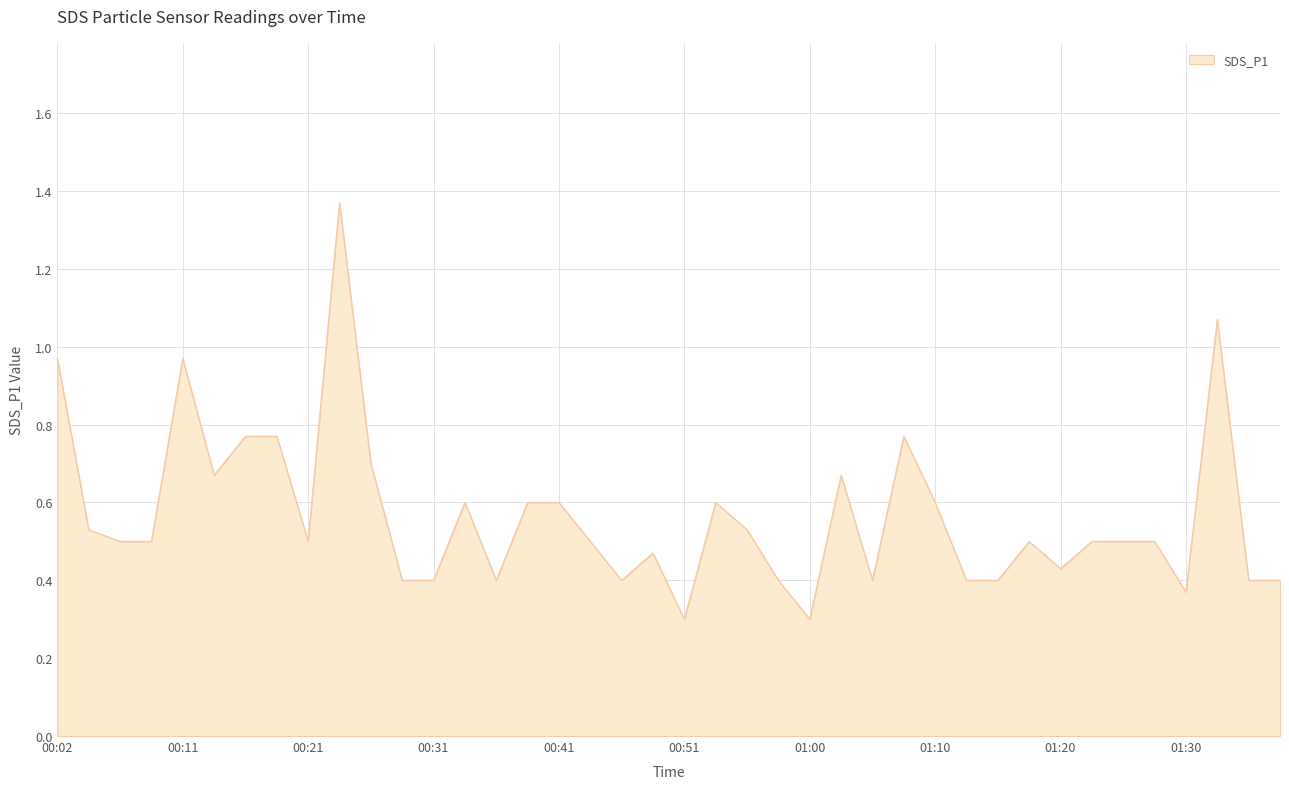

What is the smallest value displayed?

0.3